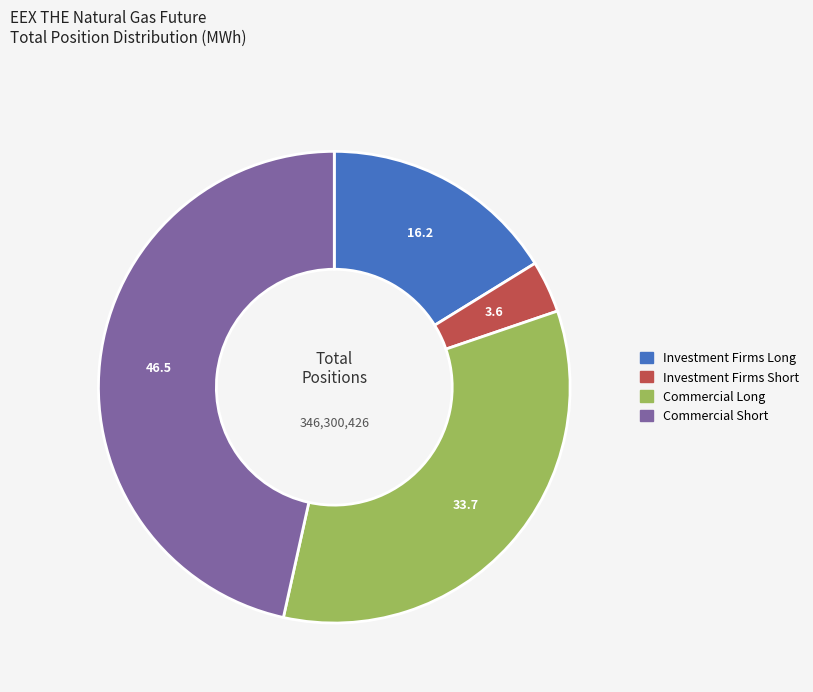

Is the sum of Investment Firms Long and Investment Firms Short greater than half?

No